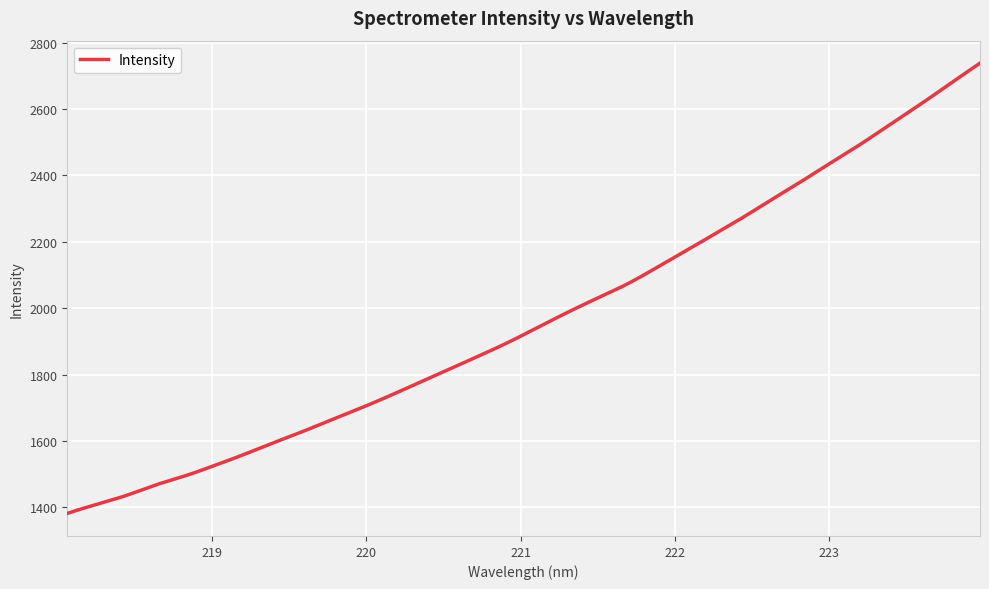

Does the chart display data point markers on the line(s)?

No